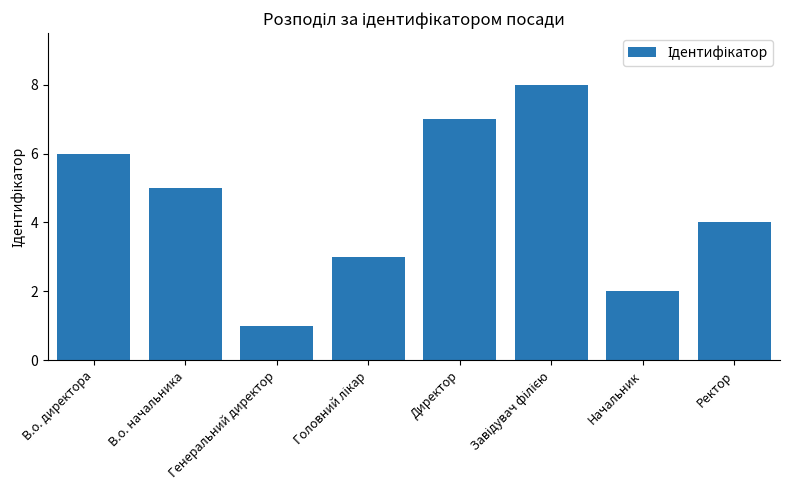

At which category does the chart reach its minimum across all series?

Генеральний директор